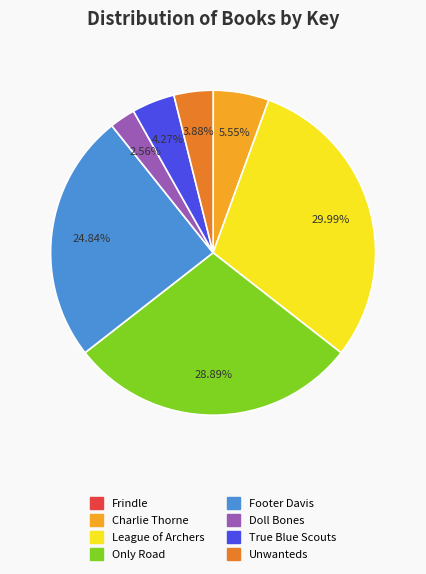

To the nearest percent, what is the difference between the Unwanteds and League of Archers slice percentages?

26%